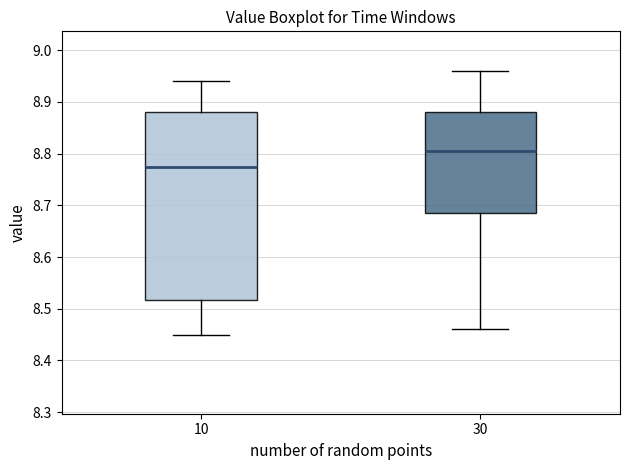

Which box has the highest median line?

30